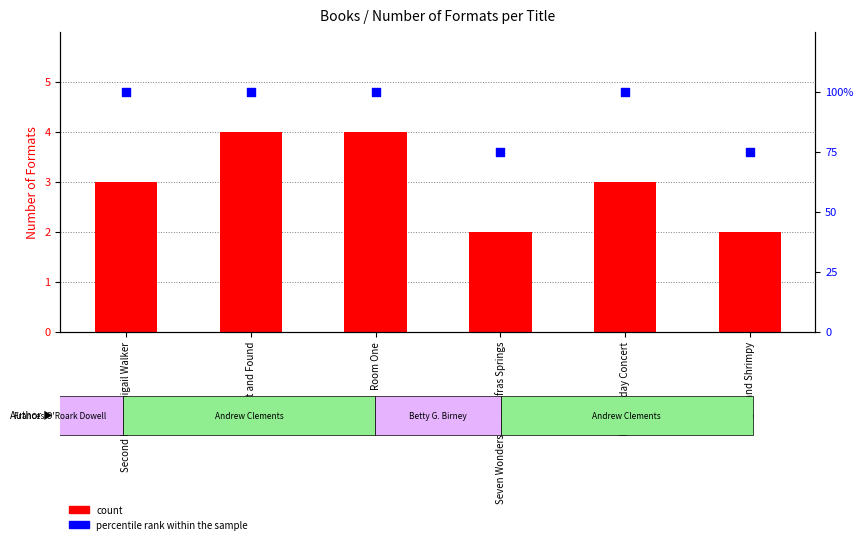

Which series has the largest total across all categories?

percentile rank within the sample